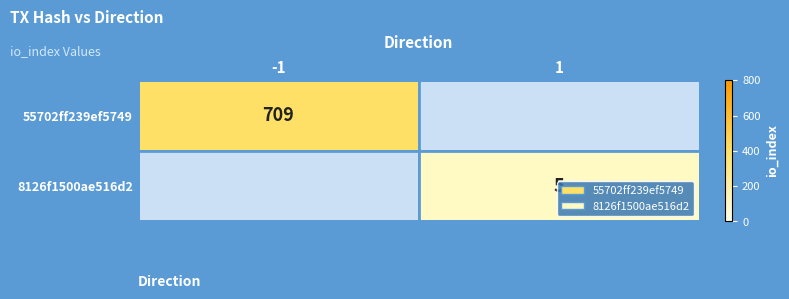

The value of 55702ff239ef5749 at -1 is 949. True or false?

False